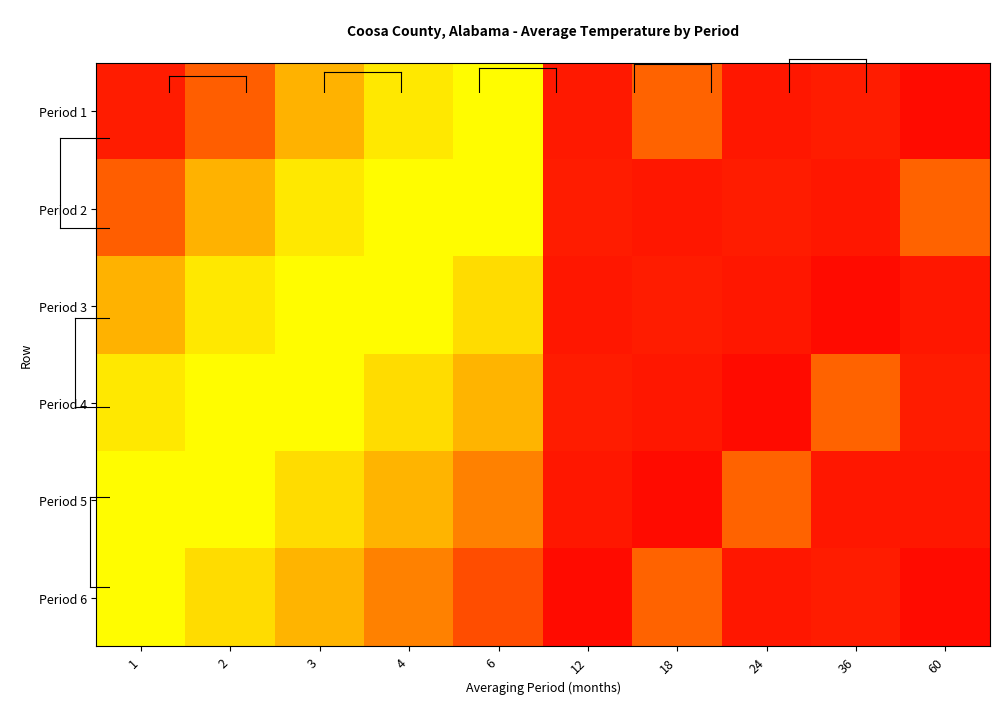

What is the difference between the highest and lowest values at 4?

8.0